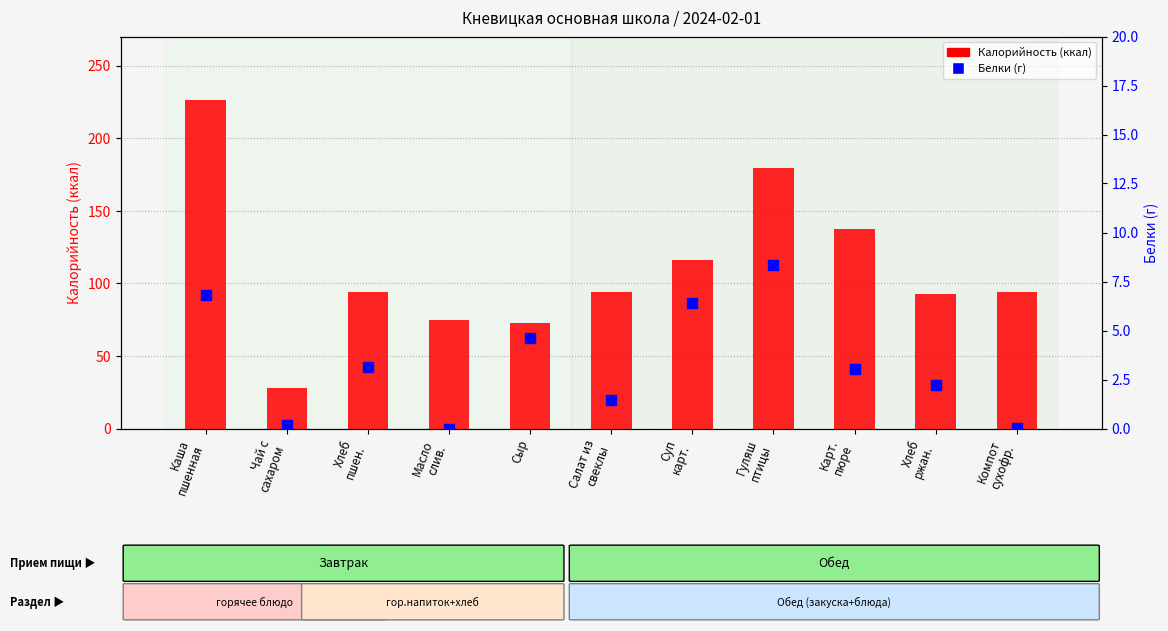

At which category is the sum across all series the highest?

Каша
пшенная